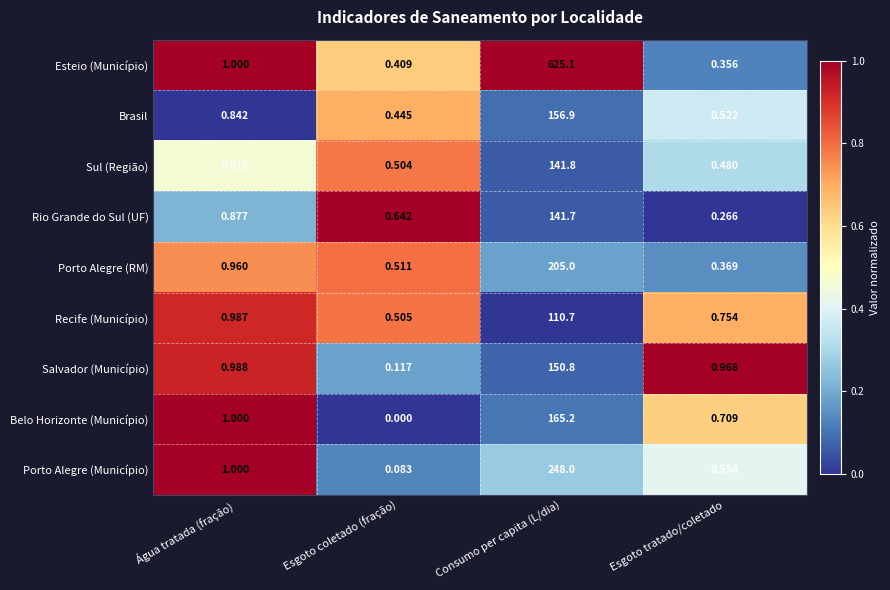

List the series in order of their peak value, lowest first.

Recife (Município), Rio Grande do Sul (UF), Sul (Região), Salvador (Município), Brasil, Belo Horizonte (Município), Porto Alegre (RM), Porto Alegre (Município), Esteio (Município)